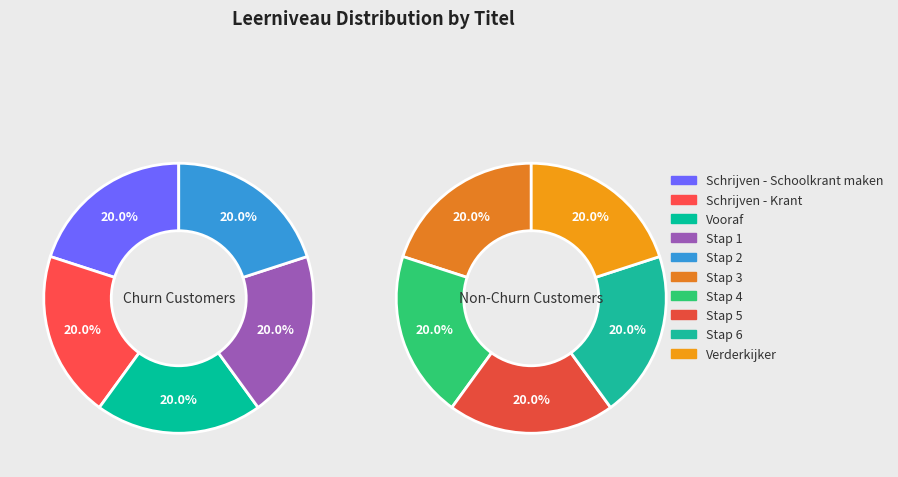

Which slice is the smallest?

Schrijven - Schoolkrant maken